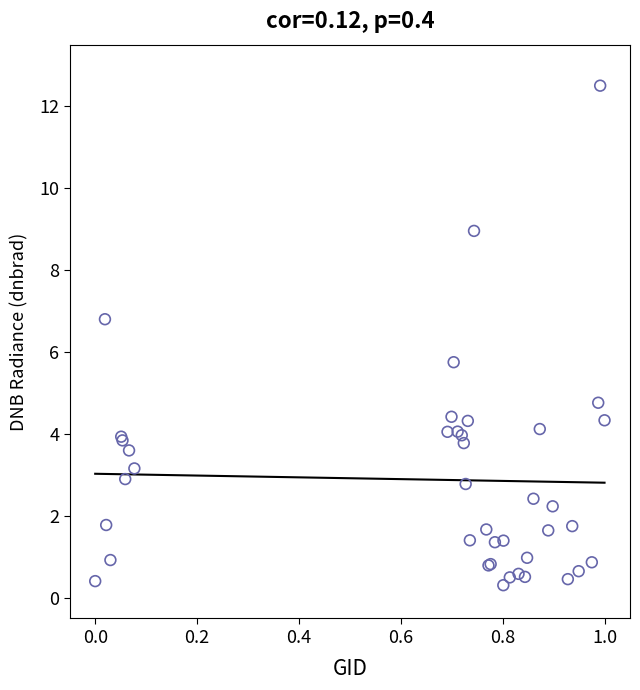

What Y value in the scatter plot is closest to 6?

5.8